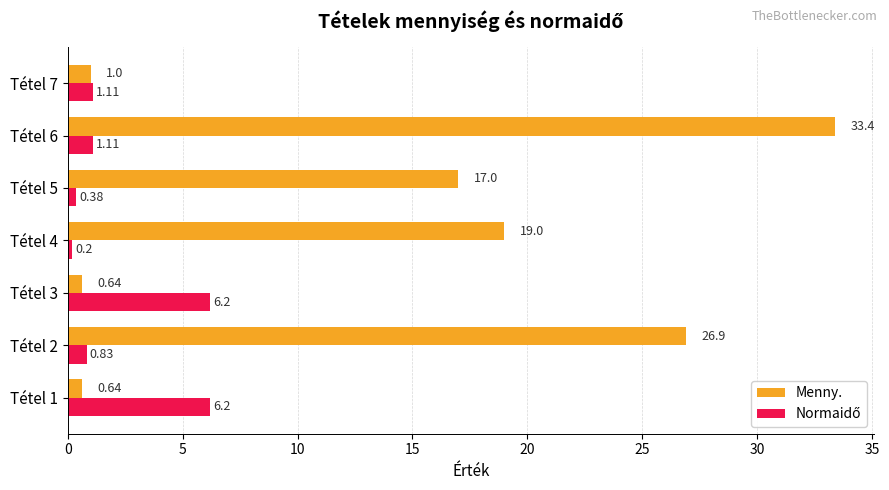

What is the spread (max minus min) of values at Tétel 2?

26.1